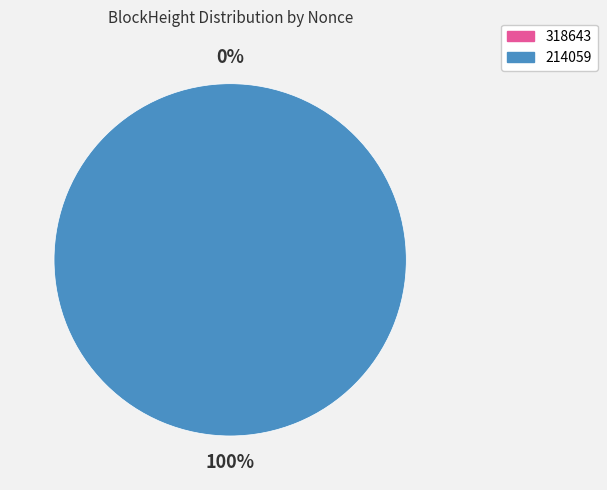

Count the number of slices in the pie.

2